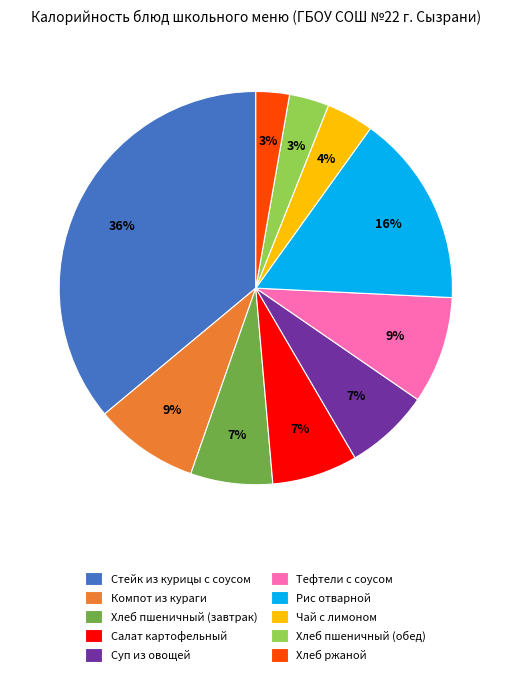

Is there any slice that represents more than half of the pie?

No